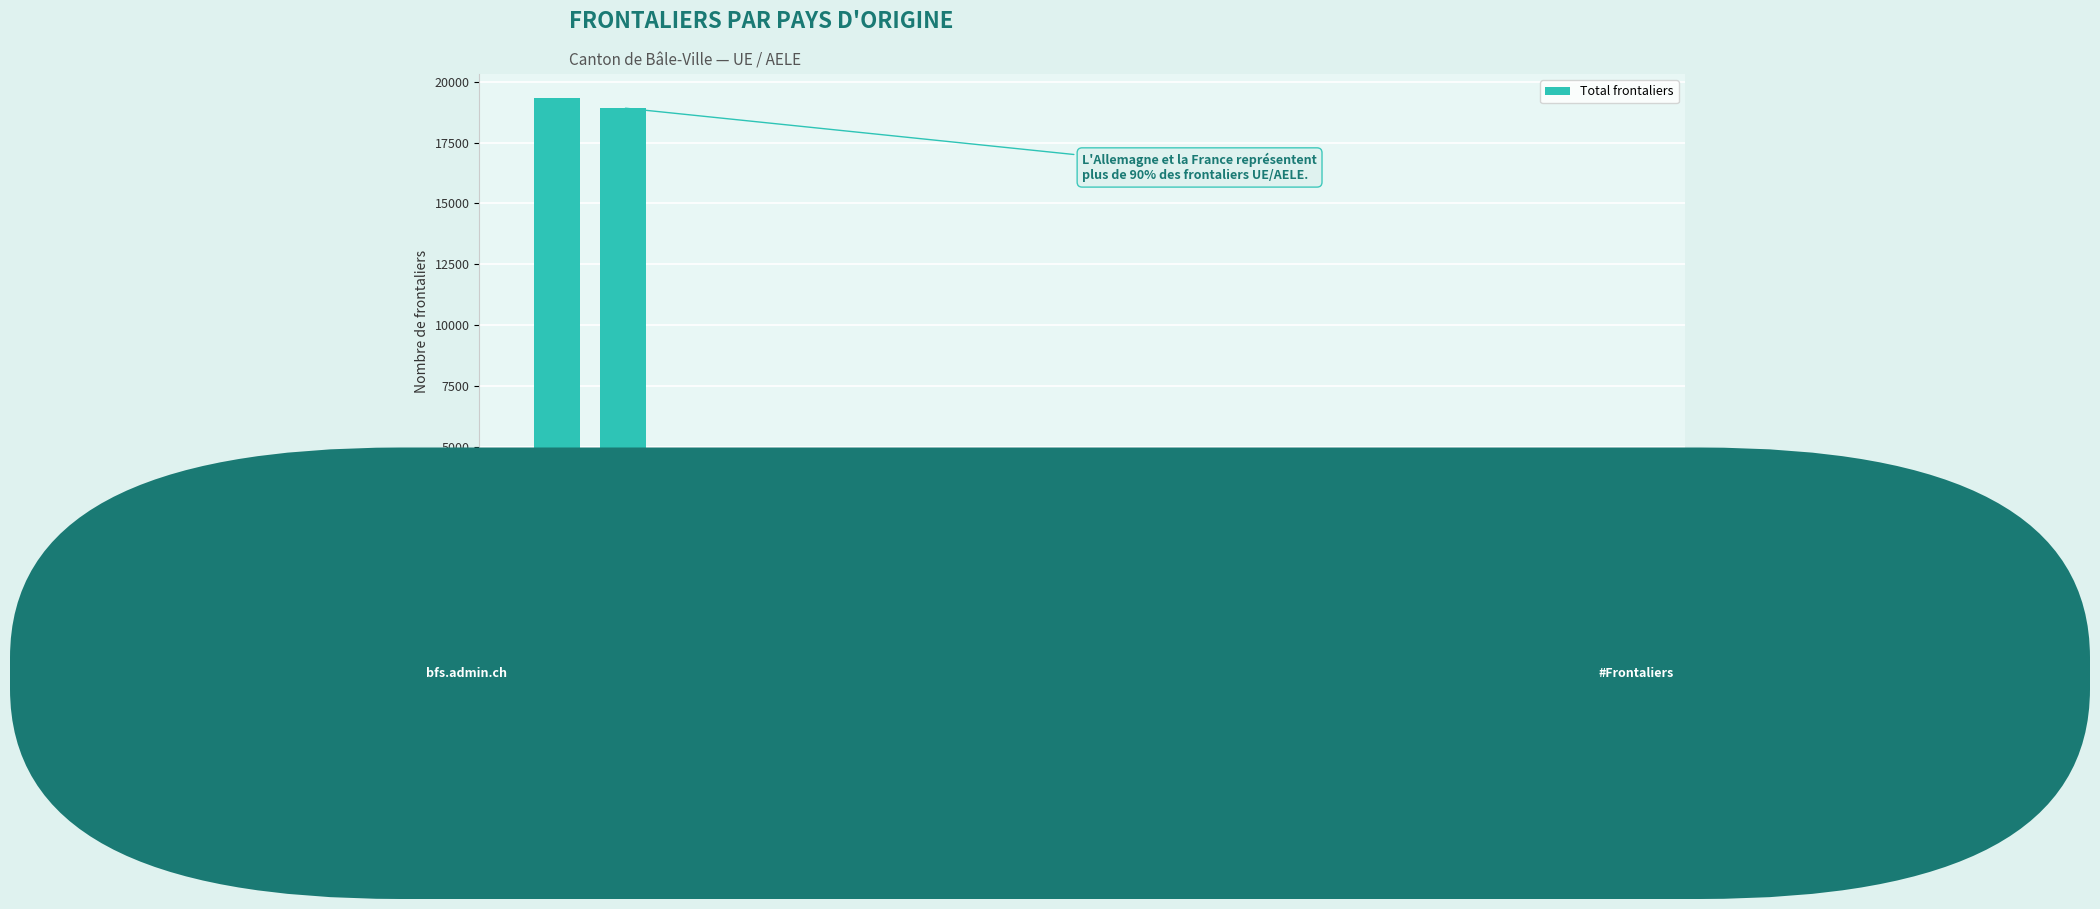

What is the approximate value at Estonie?

7